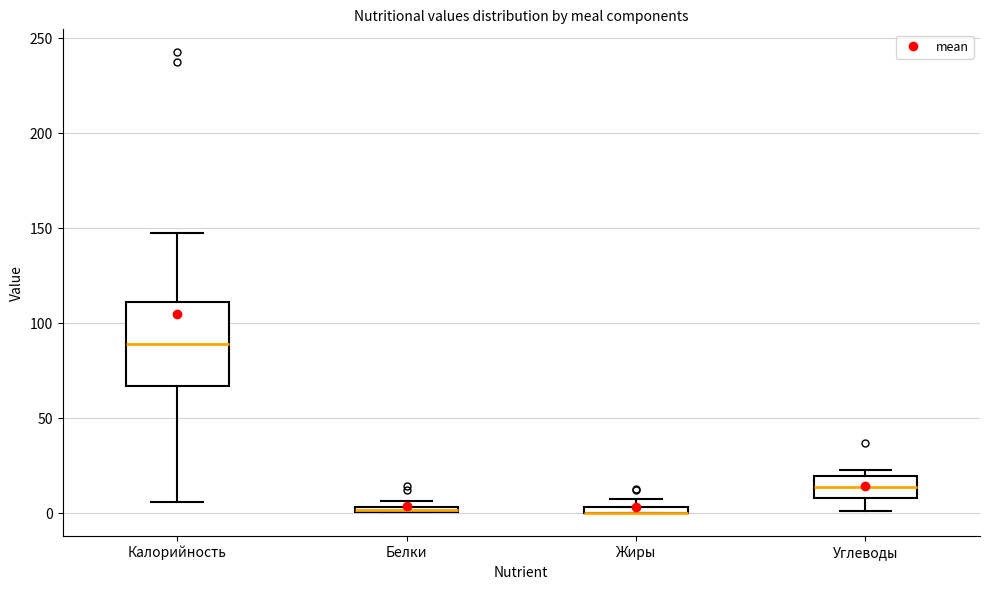

Which box is the tallest, from its lower edge to its upper edge?

Калорийность